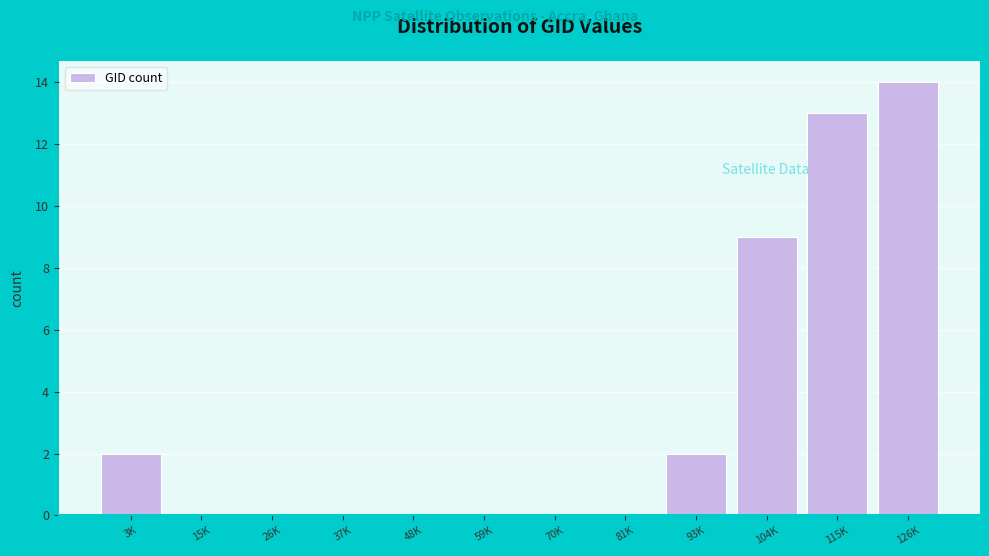

Reading left to right, transcribe all the data shown in this chart.

3K=2	15K=0	26K=0	37K=0	48K=0	59K=0	70K=0	81K=0	93K=2	104K=9	115K=13	126K=14